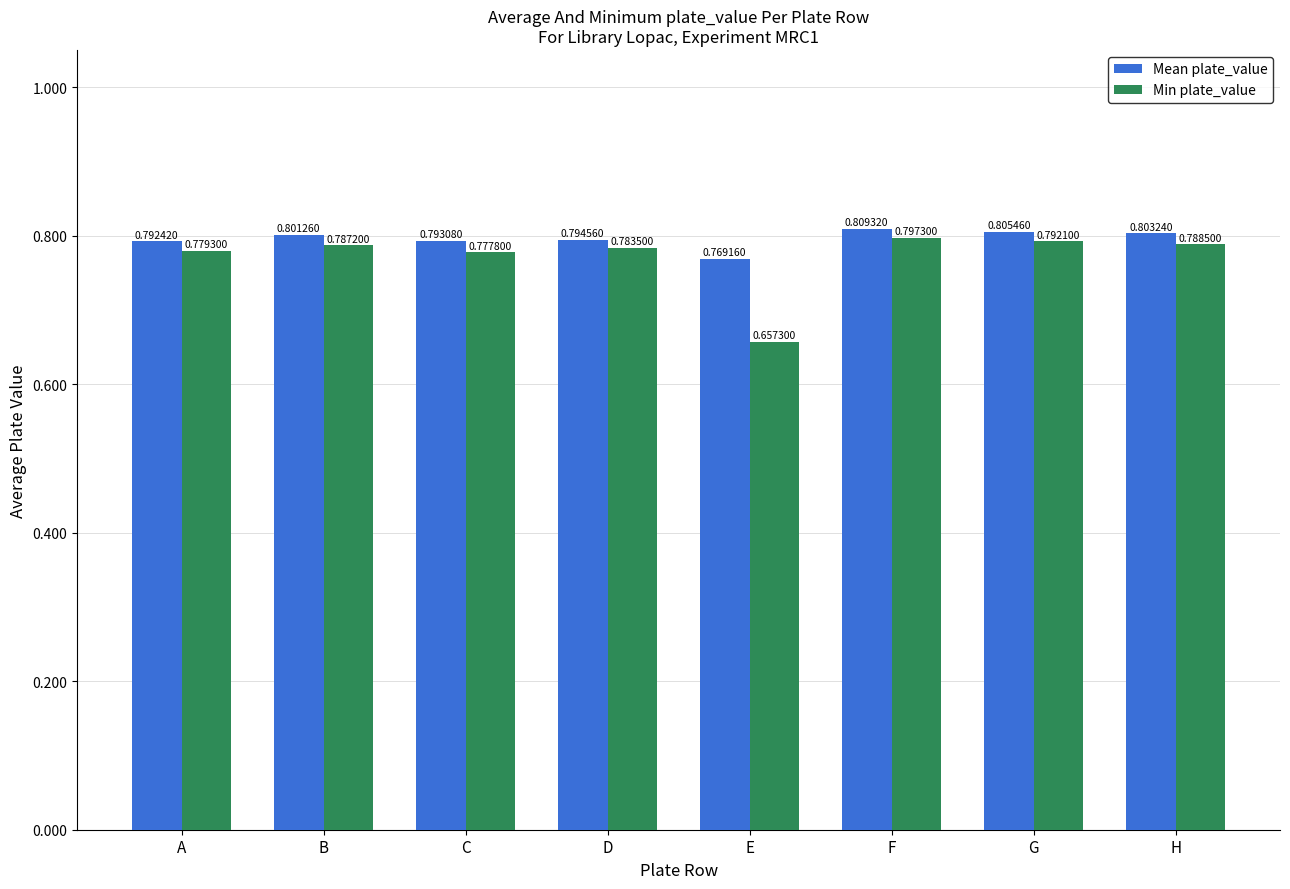

Where is Min plate_value nearest to the value 0?

E